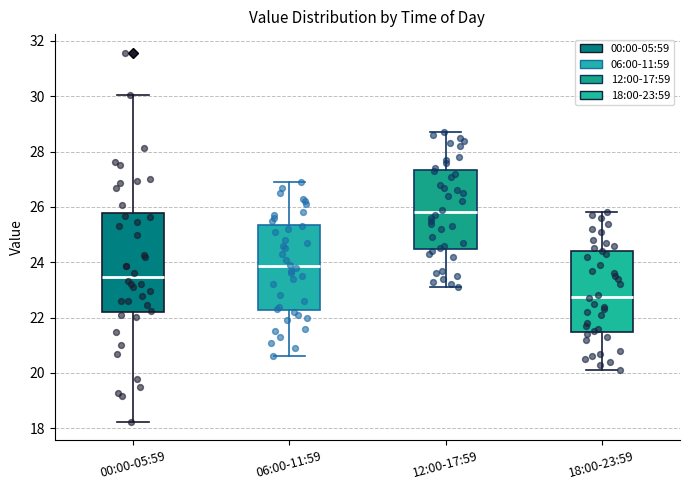

Reading left to right, transcribe this box plot: for each box, give where its median line is, the range the box spans, and where its two whiskers end, as read against the y-axis. The values are not printed on the chart, so give them approximately, as read against the axis.

00:00-05:59: median 23.4, box 22.2 to 25.8, whiskers 18.2 to 30.0
06:00-11:59: median 23.8, box 22.2 to 25.4, whiskers 20.6 to 27.0
12:00-17:59: median 25.8, box 24.4 to 27.4, whiskers 23.2 to 28.8
18:00-23:59: median 22.8, box 21.4 to 24.4, whiskers 20.2 to 25.8